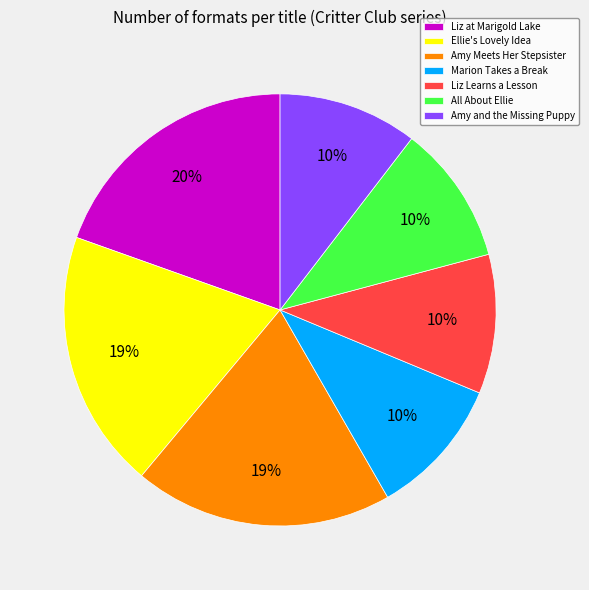

To the nearest percent, what percentage of the pie is Amy Meets Her Stepsister?

19%